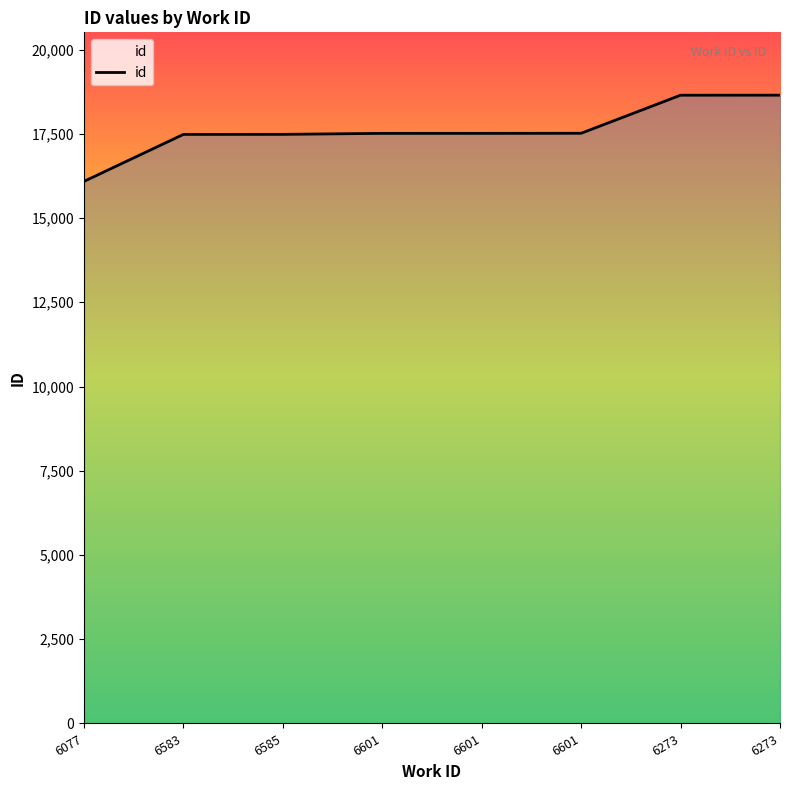

How many lines are shown in the chart?

1